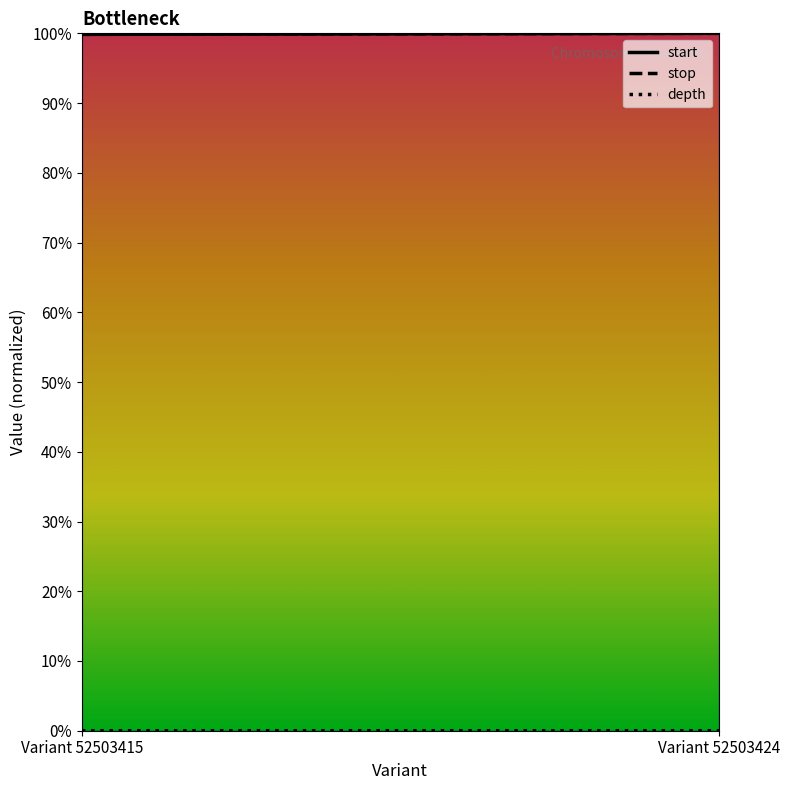

The stop series shows 99.9 at Variant 52503415. True or false?

True